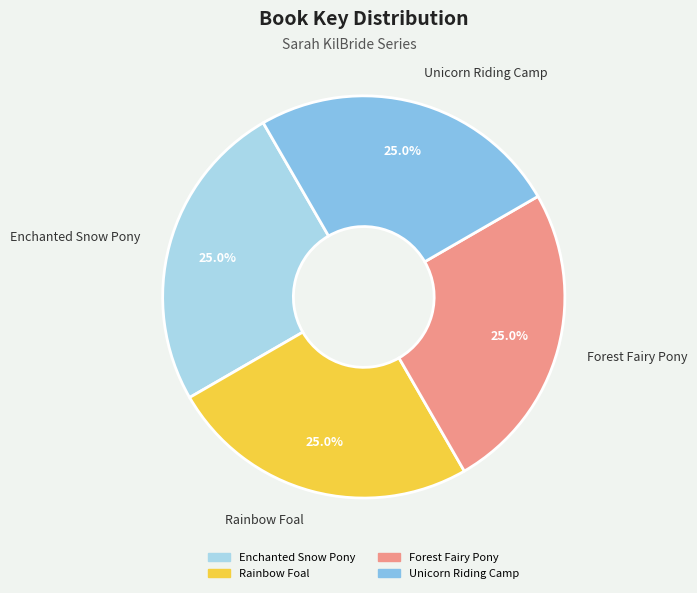

Is it true that Rainbow Foal is 37% of the pie?

False